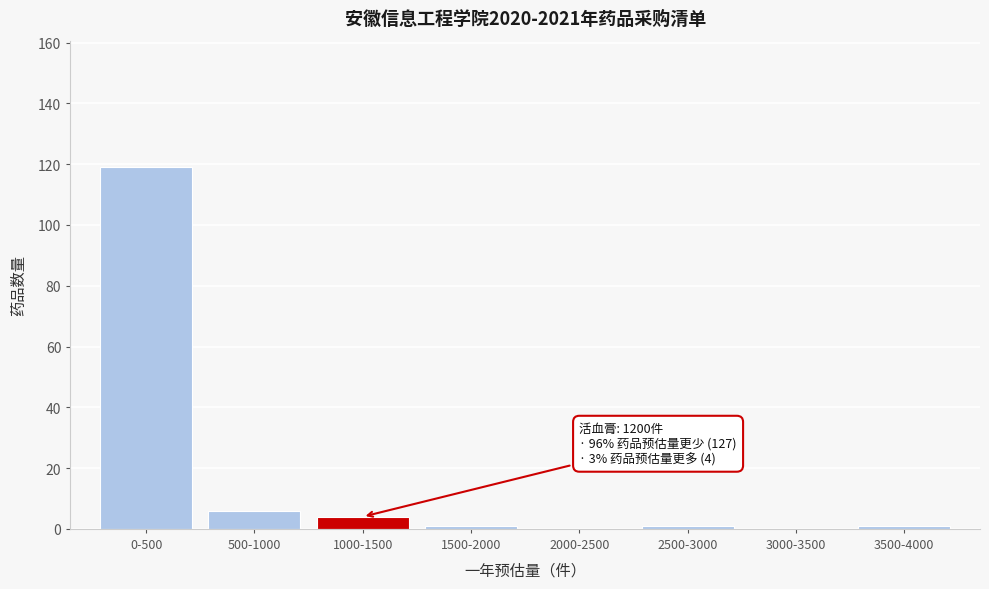

Reading left to right, list all the values displayed in this chart.

0-500=119	500-1000=6	1000-1500=4	1500-2000=1	2000-2500=0	2500-3000=1	3000-3500=0	3500-4000=1